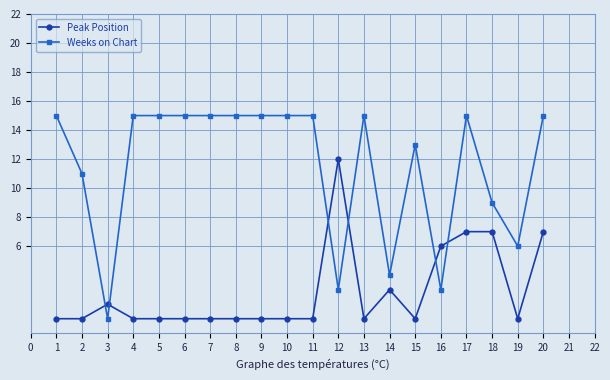

Between 13 and 16, which series saw the biggest shift?

Weeks on Chart